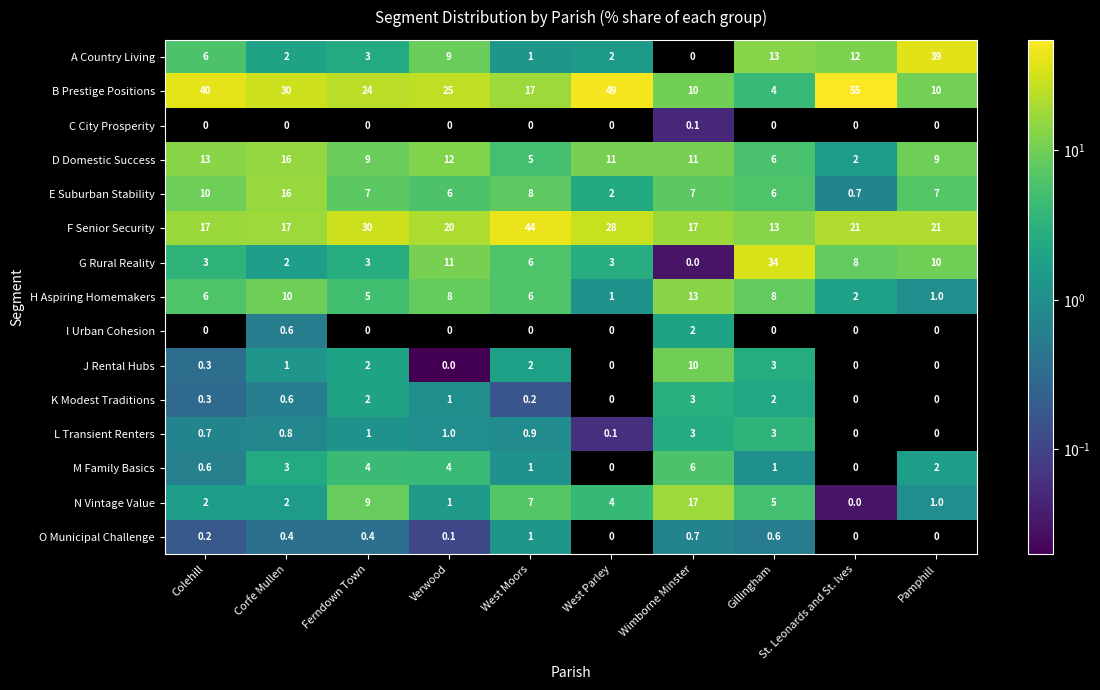

At how many categories does at least one series exceed 6?

10